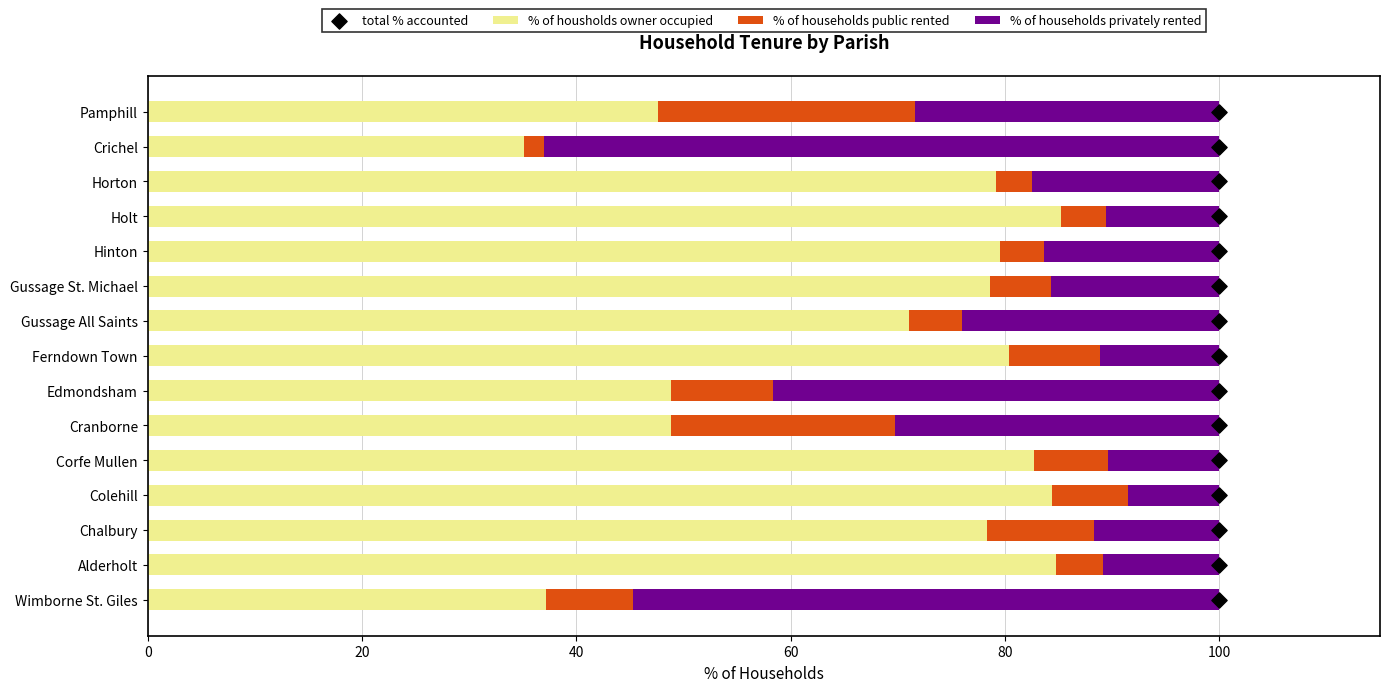

Is it true that % of housholds owner occupied equals 48.8 at Edmondsham?

True